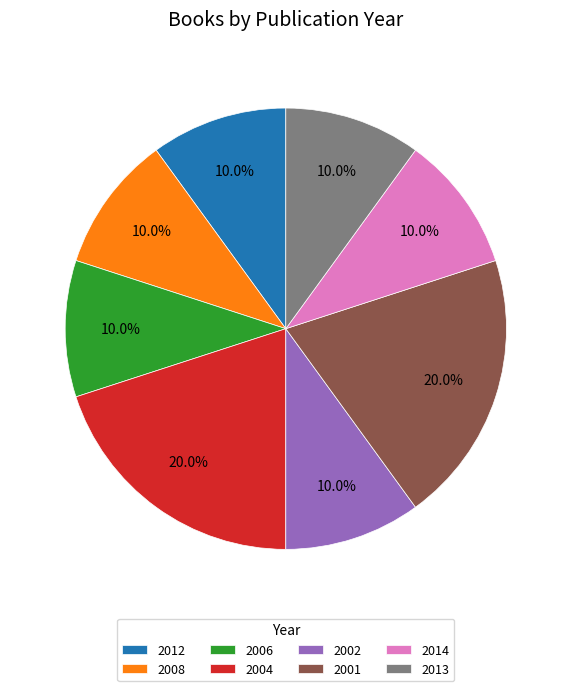

What percentage do 2004 and 2012 together represent?

30.0%